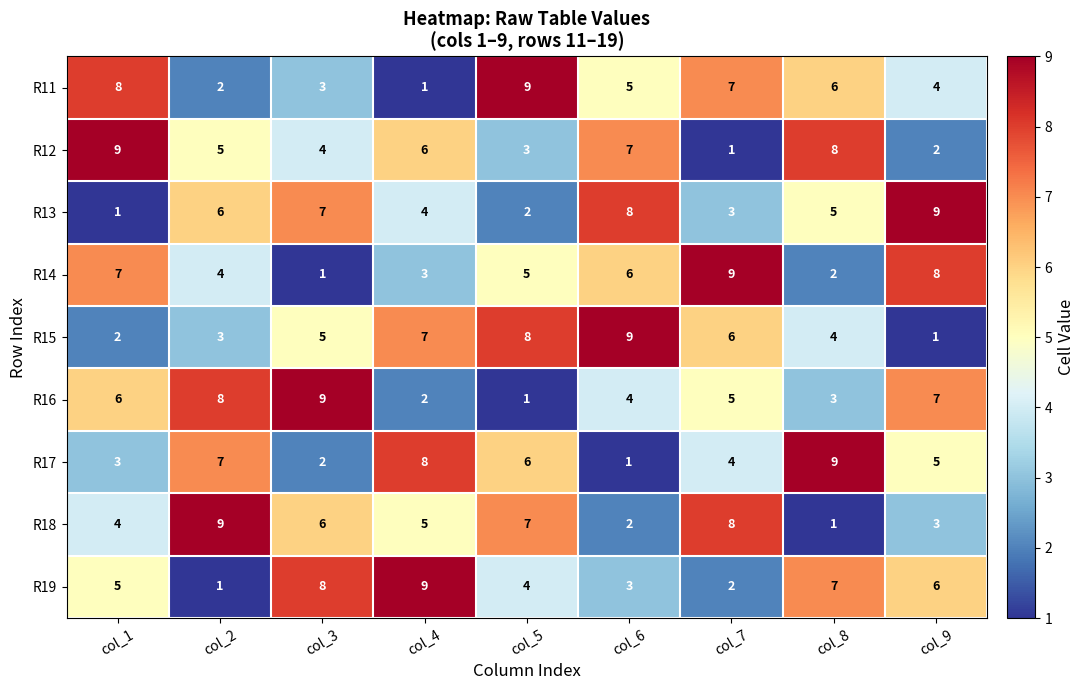

Between col_2 and col_9, which series saw the biggest shift?

R18